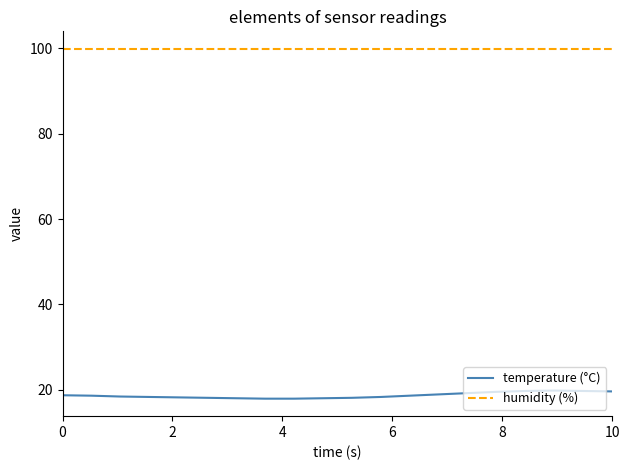

True or false: temperature (°C) and humidity (%) intersect in this chart.

False